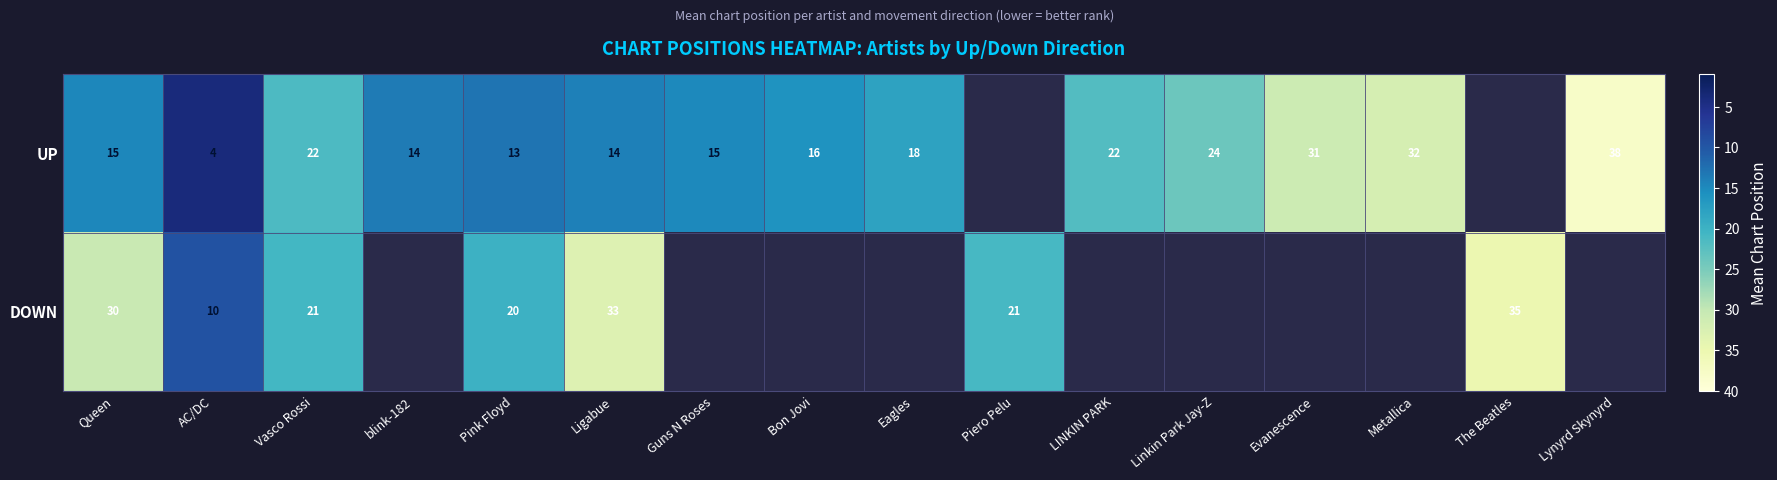

What is the difference between the highest and lowest values at AC/DC?

6.0